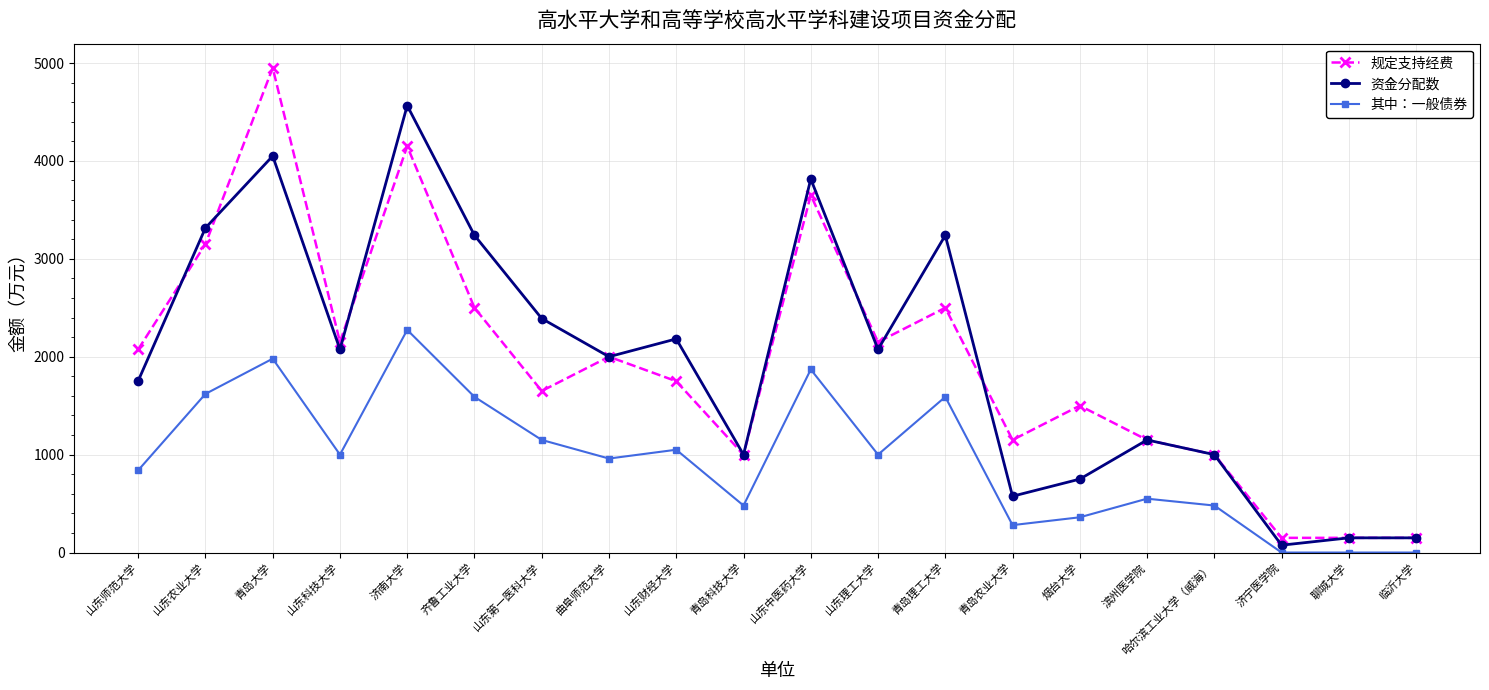

Rank the series at 烟台大学 from lowest to highest value.

其中：一般债券, 资金分配数, 规定支持经费